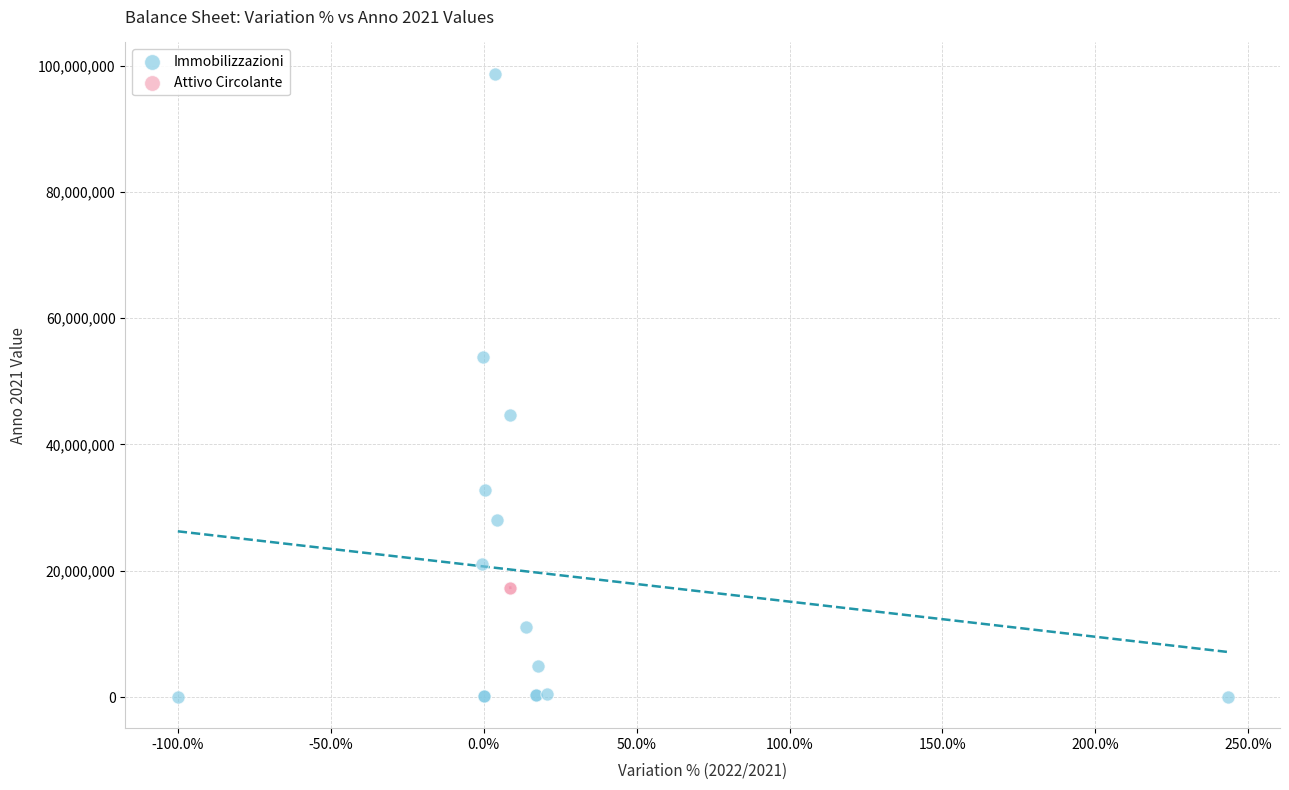

What are all the series names shown in the legend?

Immobilizzazioni, Attivo Circolante